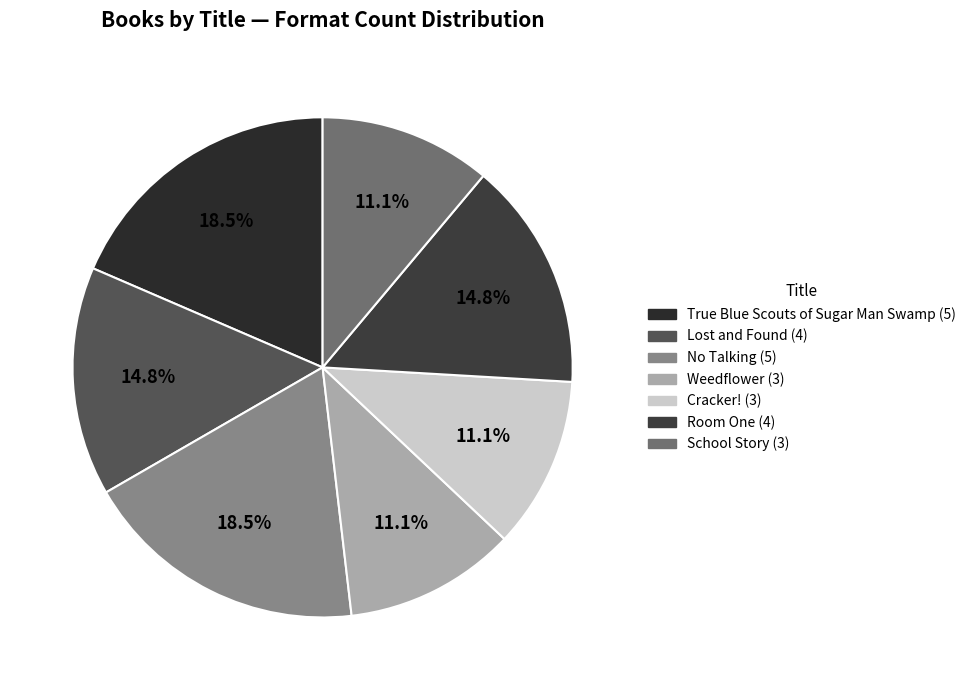

What portion of the pie excludes True Blue Scouts of Sugar Man Swamp?

81.5%